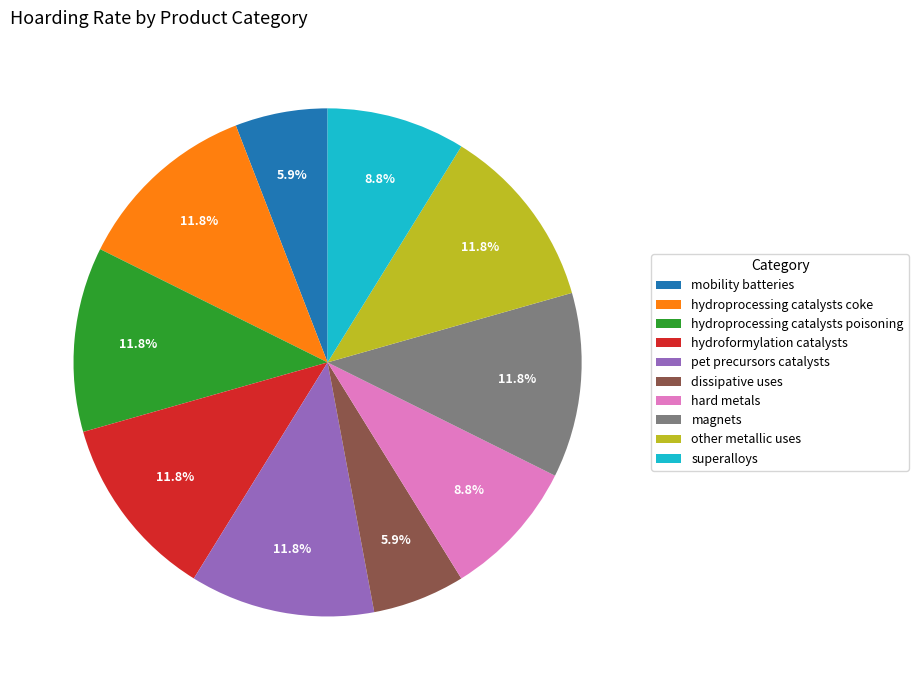

To the nearest percent, what is the difference between the hydroformylation catalysts and mobility batteries slice percentages?

6%